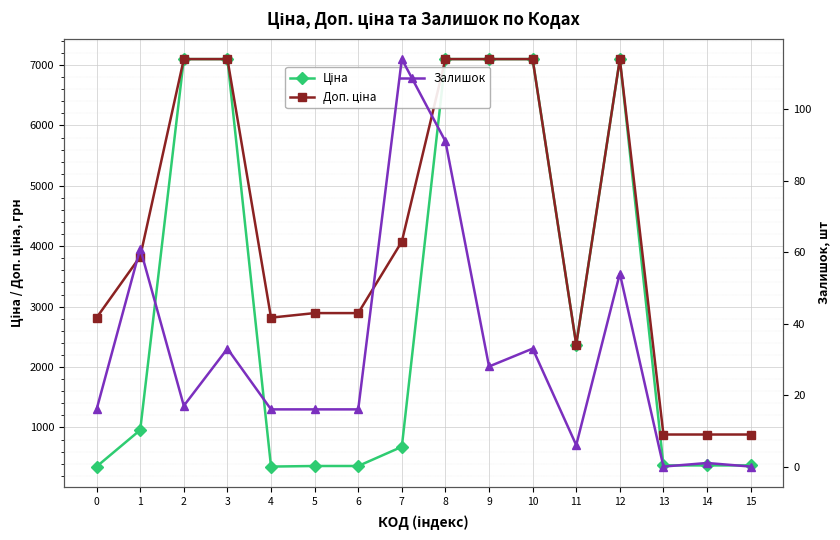

What are all the series names shown in the legend?

Ціна, Доп. ціна, Залишок